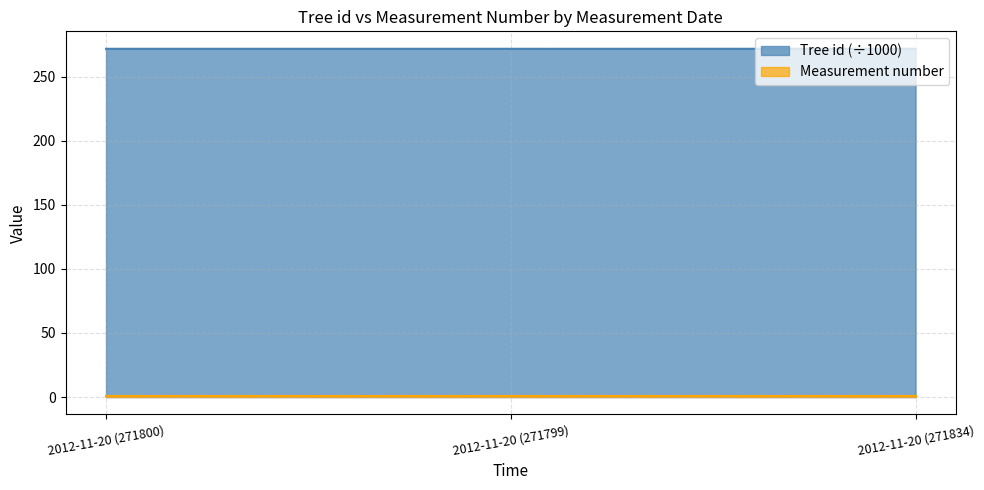

How many values are between 271 and 272?

3